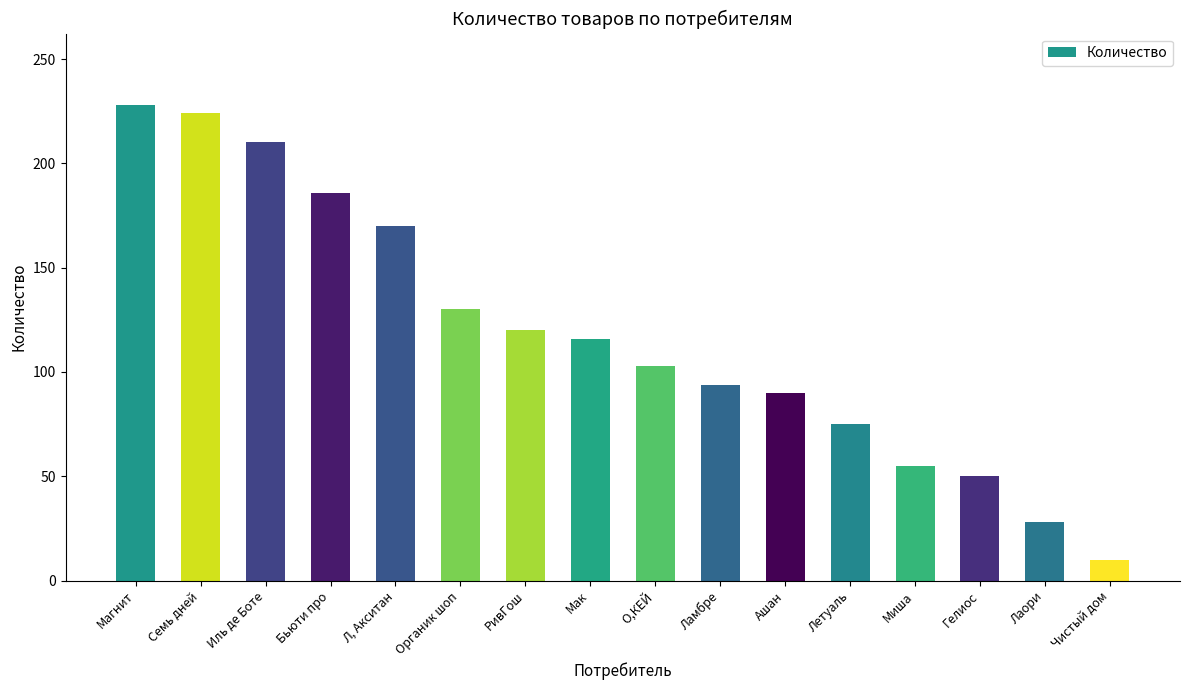

Reading left to right, list all the values displayed in this chart.

Магнит=228	Семь дней=224	Иль де Боте=210	Бьюти про=186	Л, Акситан=170	Органик шоп=130	РивГош=120	Мак=116	О,КЕЙ=103	Ламбре=94	Ашан=90	Летуаль=75	Миша=55	Гелиос=50	Лаори=28	Чистый дом=10